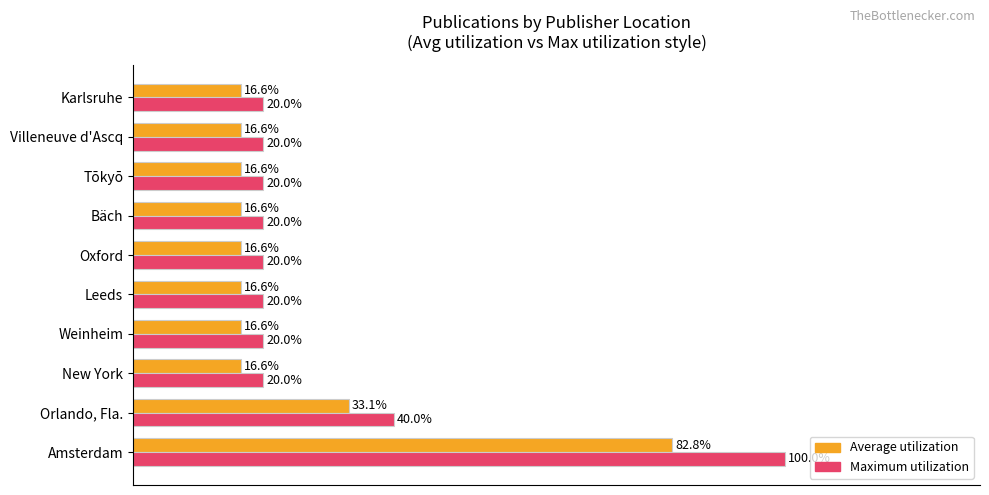

At which category is the sum across all series the highest?

Amsterdam